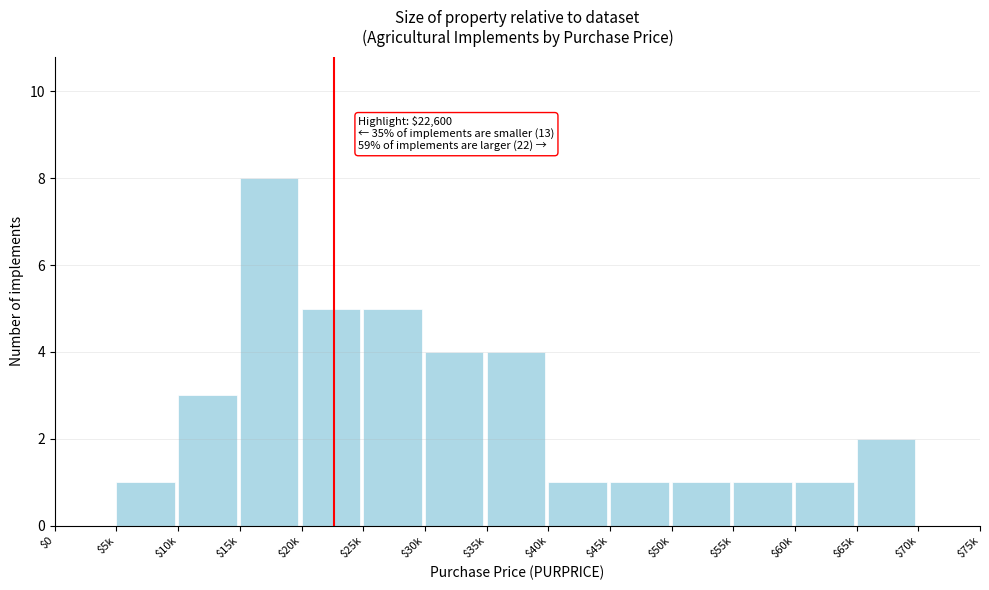

The chart shows a value of 0 at $60k. True or false?

False